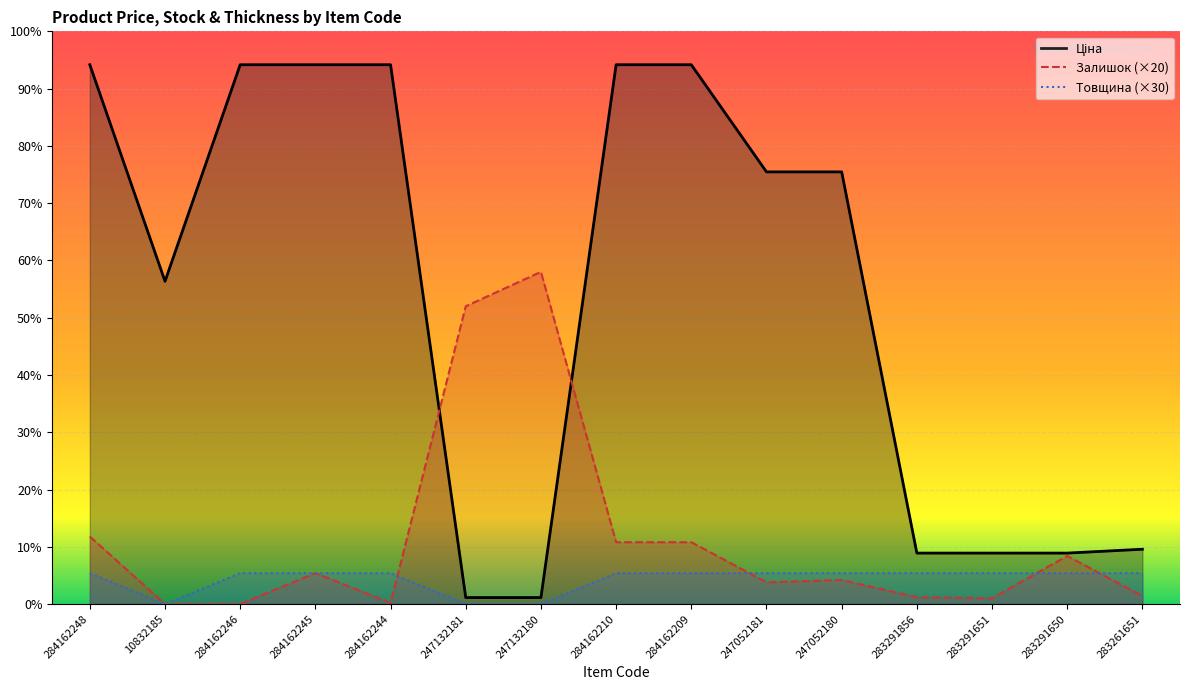

Reading left to right, extract all data points from this chart.

Ціна: 9416.9	5636.0	9416.9	9416.9	9416.9	113.3	113.3	9416.9	9416.9	7545.9	7545.9	889.9	889.9	889.9	957.1
Залишок: 1180.0	0.0	0.0	540.0	20.0	5200.0	5800.0	1080.0	1080.0	380.0	420.0	120.0	100.0	840.0	140.0
Товщина: 540.0	0.0	540.0	540.0	540.0	0.0	0.0	540.0	540.0	540.0	540.0	540.0	540.0	540.0	540.0